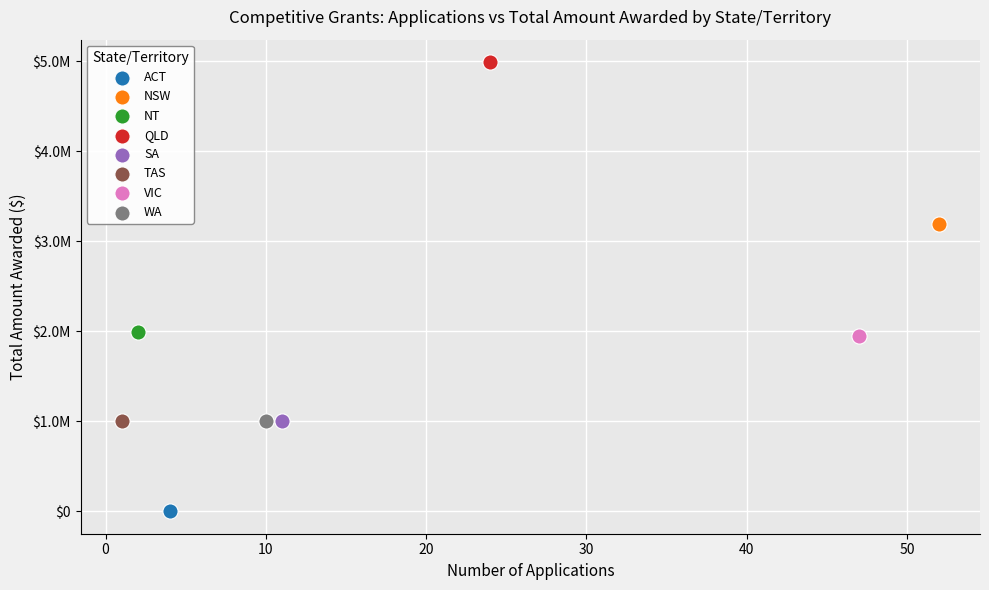

Which series reaches the minimum Y coordinate?

ACT